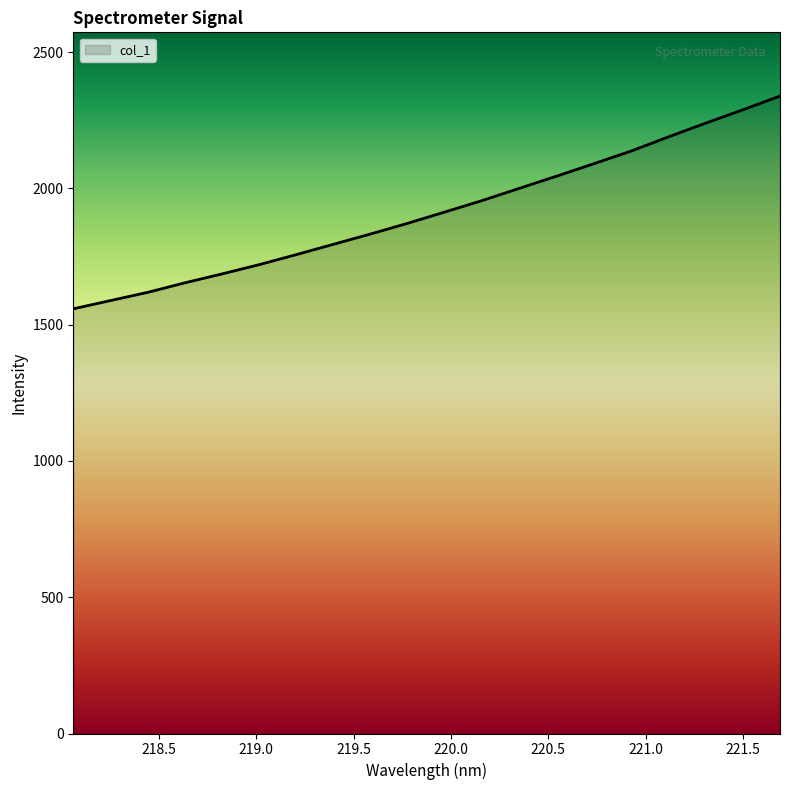

What is the greatest value displayed?

2338.7